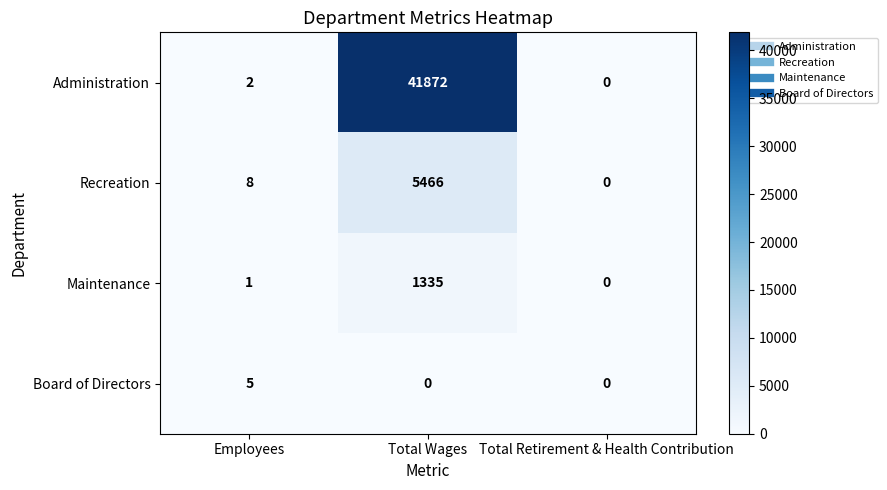

Reading left to right, what are all the values shown in this chart?

Administration: 2	41872	0
Recreation: 8	5466	0
Maintenance: 1	1335	0
Board of Directors: 5	0	0